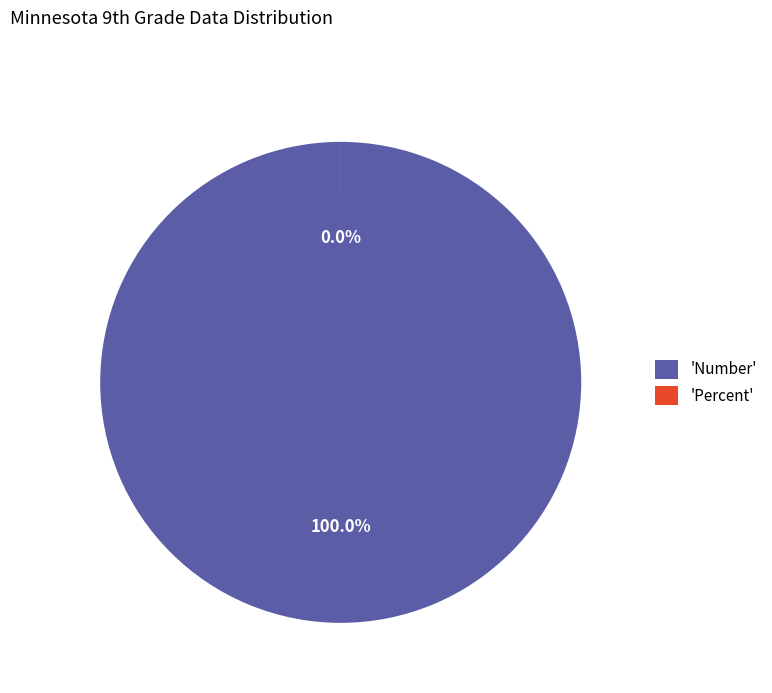

What is the smallest slice in the pie chart?

Percent